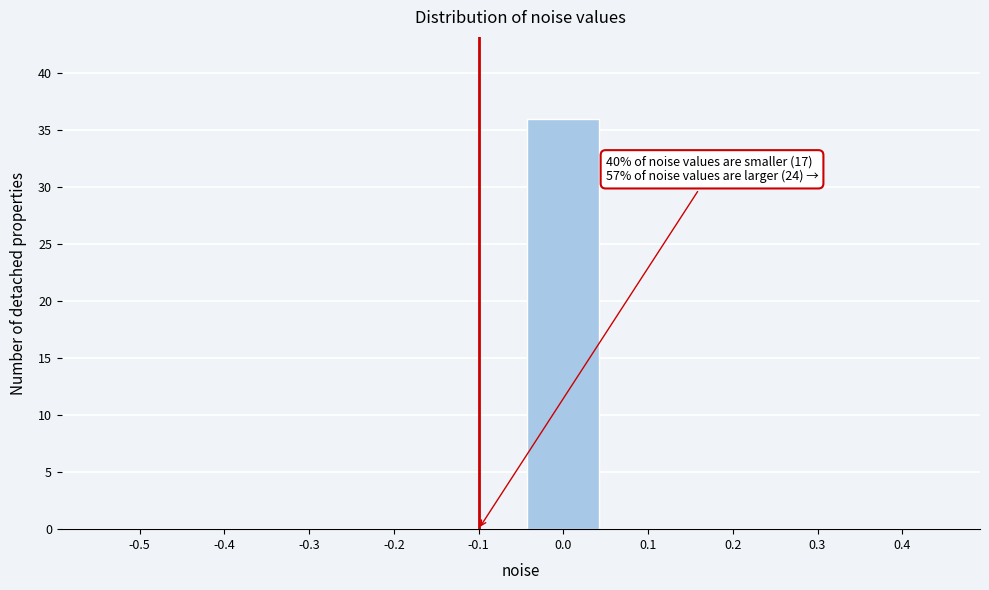

Reading left to right, transcribe all the data shown in this chart.

-0.5=0	-0.4=0	-0.3=0	-0.2=0	-0.1=0	0.0=36	0.1=0	0.2=0	0.3=0	0.4=0